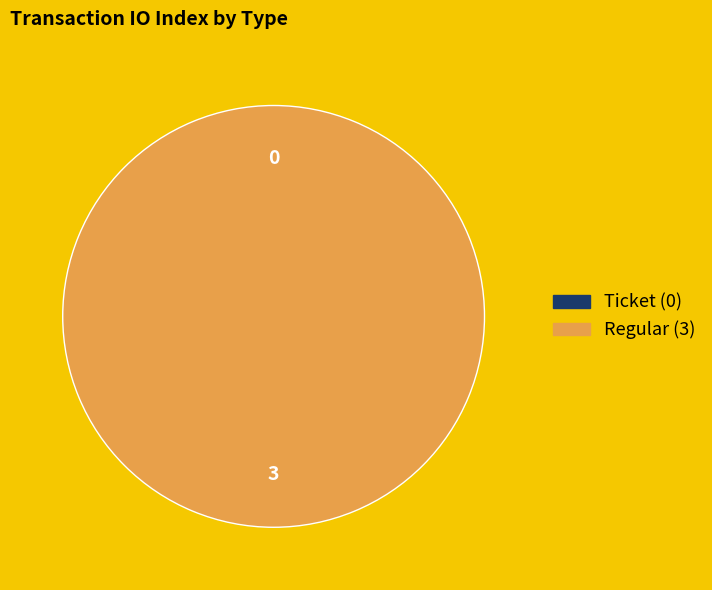

To the nearest percent, what percentage of the pie is Regular?

100%